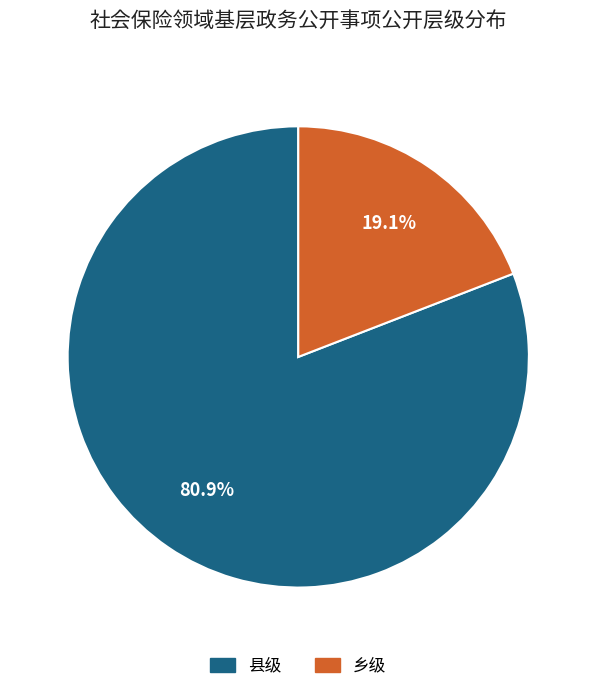

What percentage do 县级 and 乡级 together represent?

100.0%